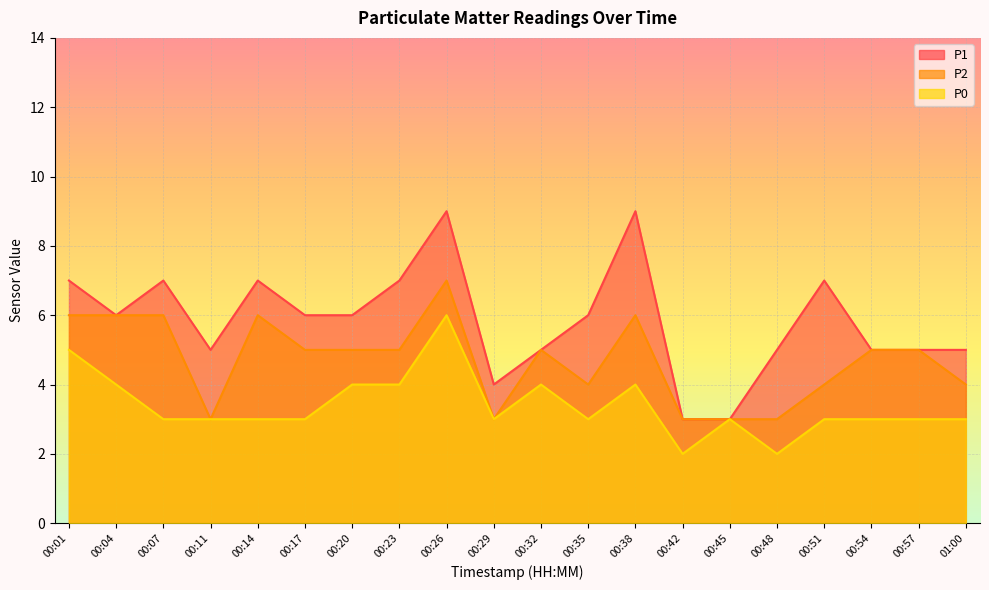

How many distinct data groups are displayed?

3